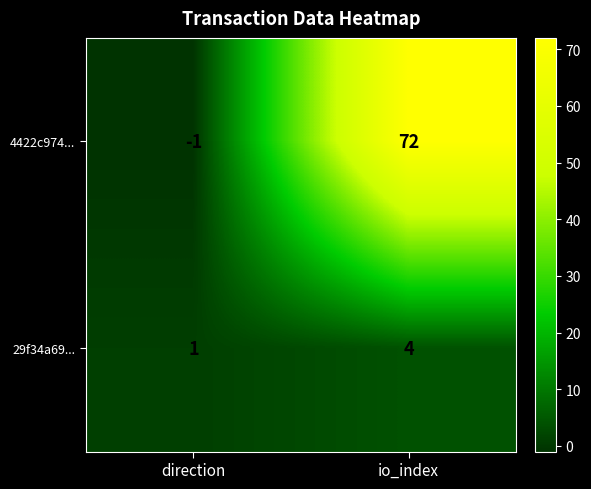

Rank the series at io_index from highest to lowest value.

4422c974..., 29f34a69...